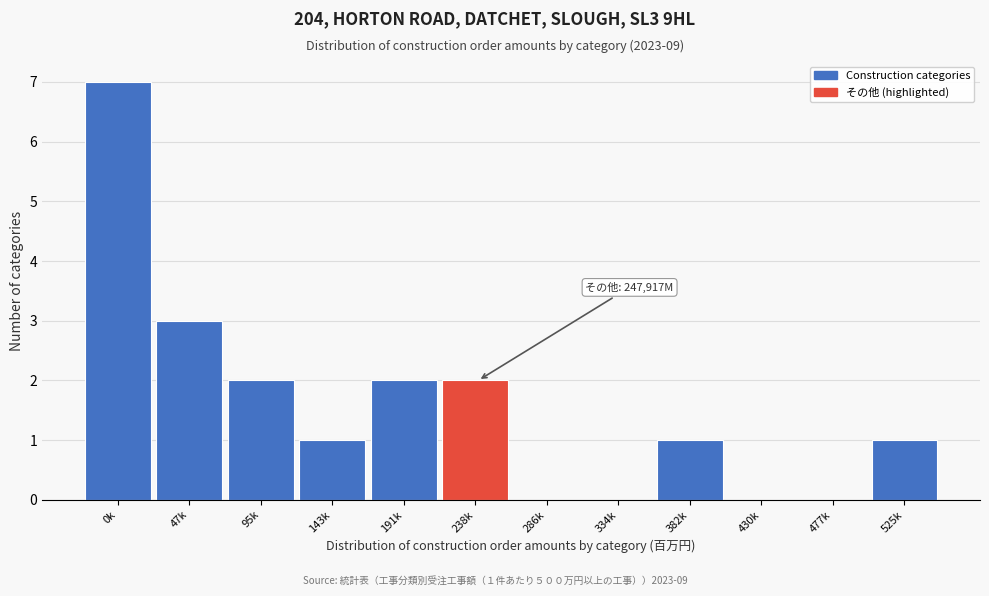

Reading left to right, what are all the values shown in this chart?

0k=7	47k=3	95k=2	143k=1	191k=2	238k=2	286k=0	334k=0	382k=1	430k=0	477k=0	525k=1